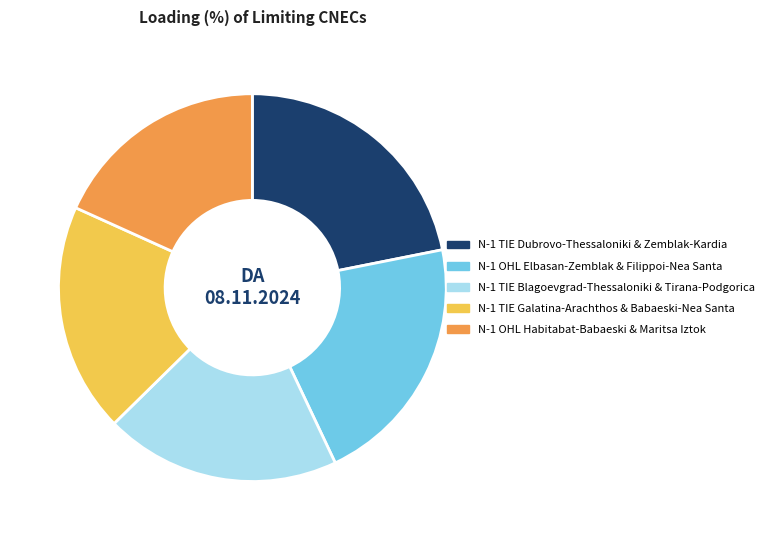

Is there any slice that represents more than half of the pie?

No